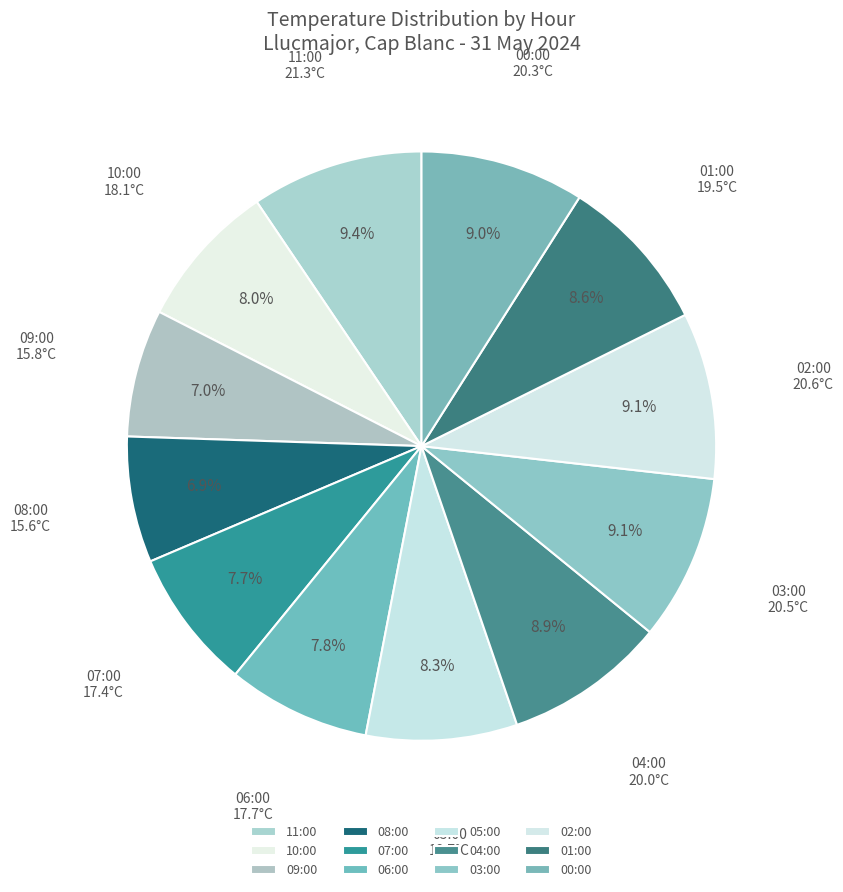

Between 06:00 and 11:00, which is larger?

11:00